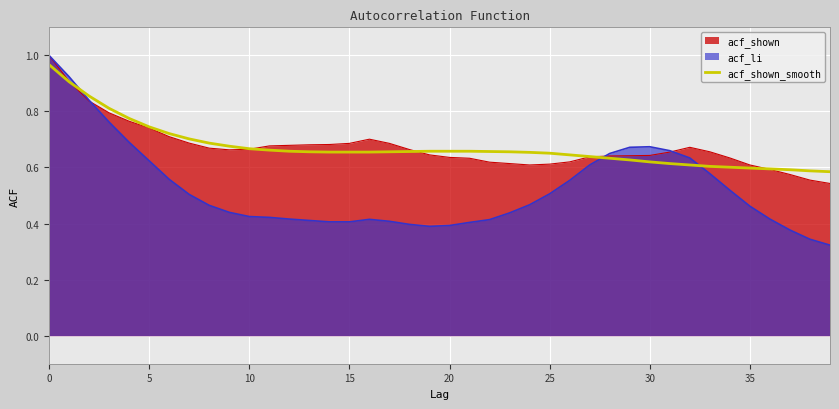

What is the sum of all values?

26.9